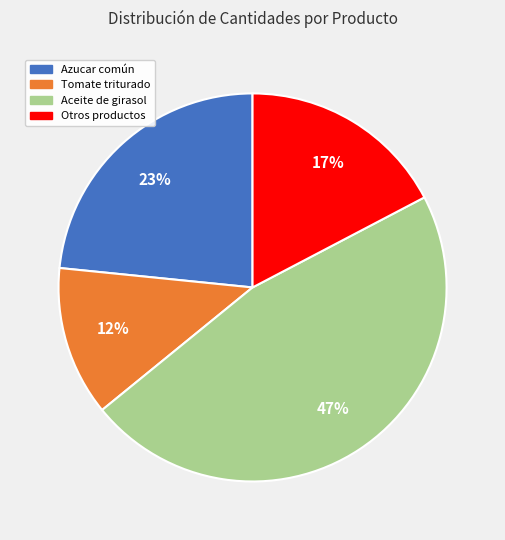

To the nearest percent, what is the average slice percentage?

25%